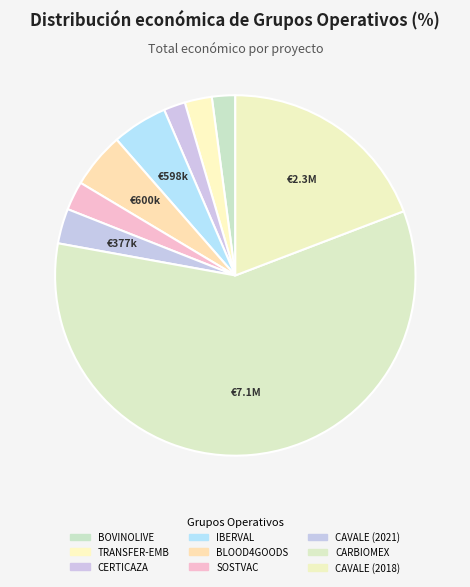

Count the number of slices in the pie.

9